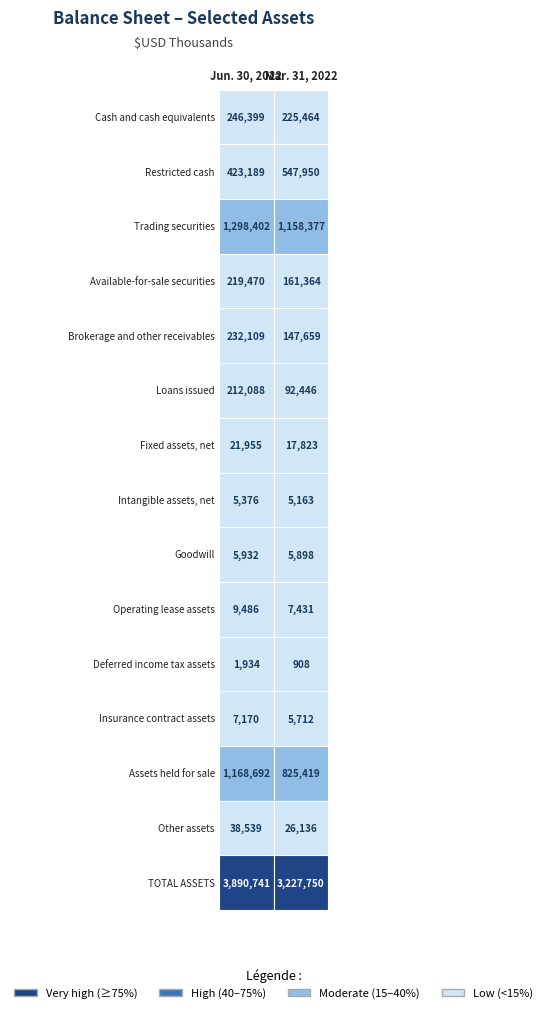

What is the minimum value shown in the chart?

908